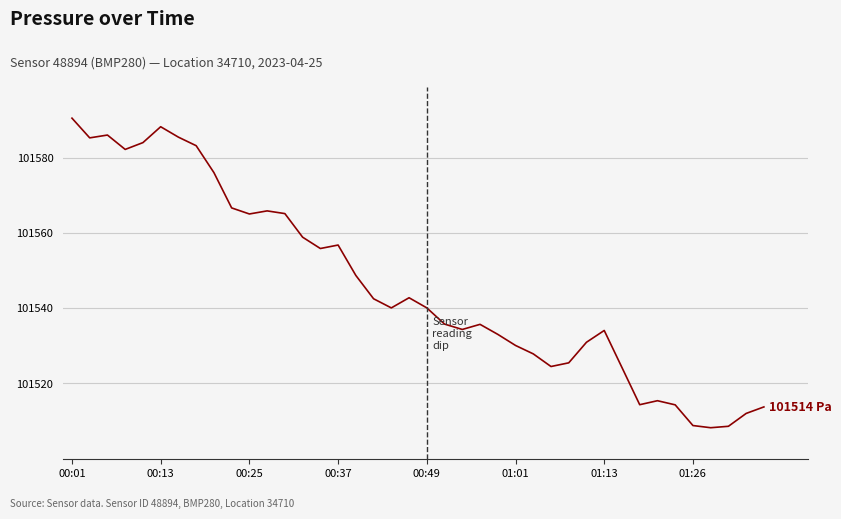

How many lines are shown in the chart?

1